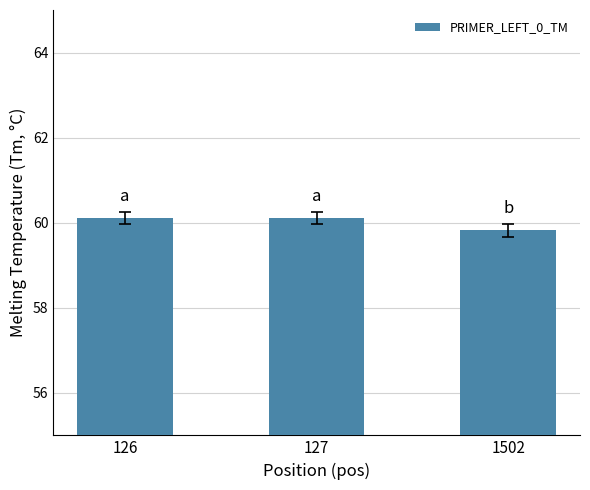

What is the difference between the values at 127 and 1502?

0.3